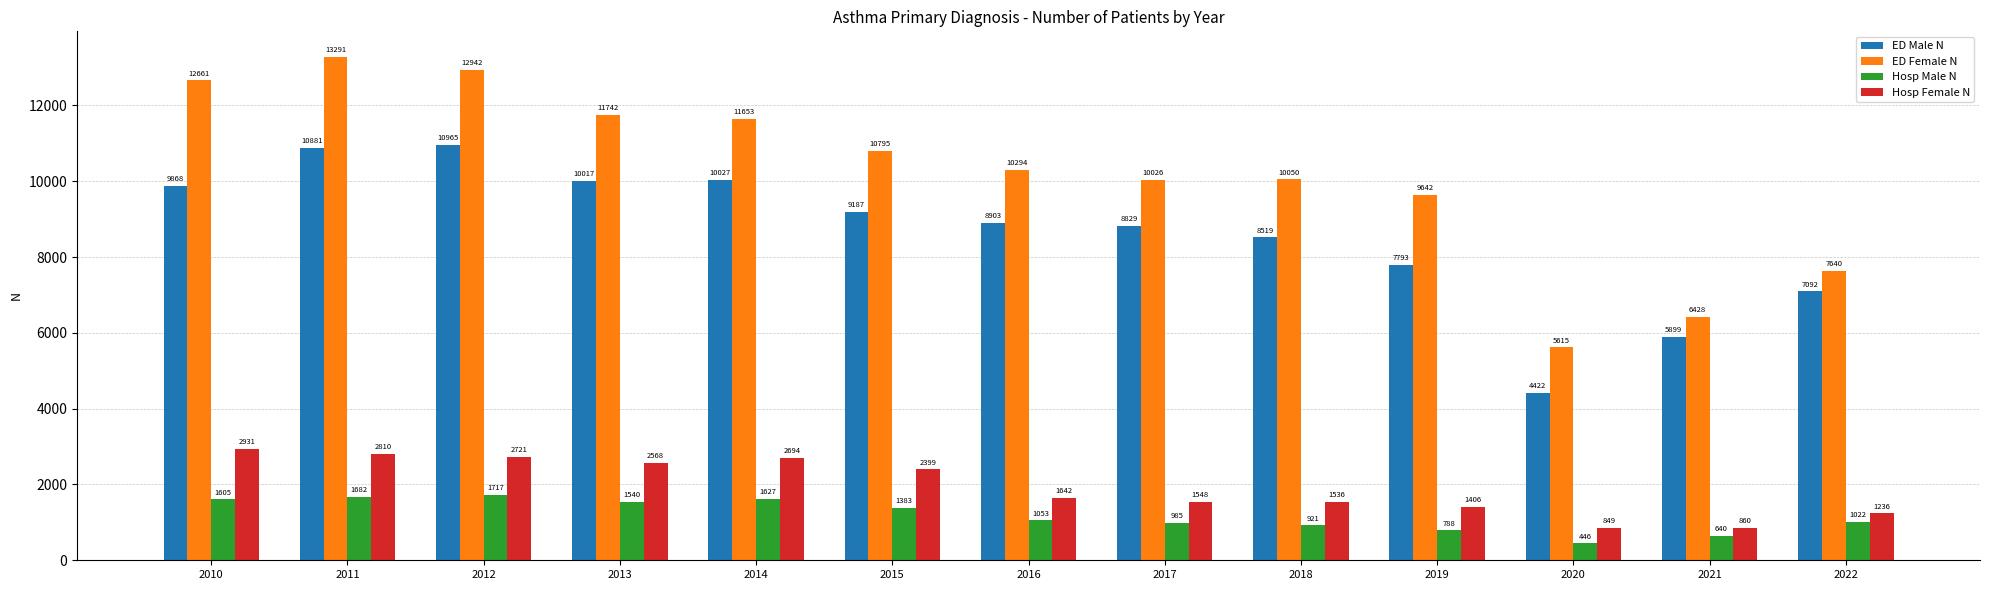

At 2019, list the series in order from smallest to largest.

Hosp Male N, Hosp Female N, ED Male N, ED Female N